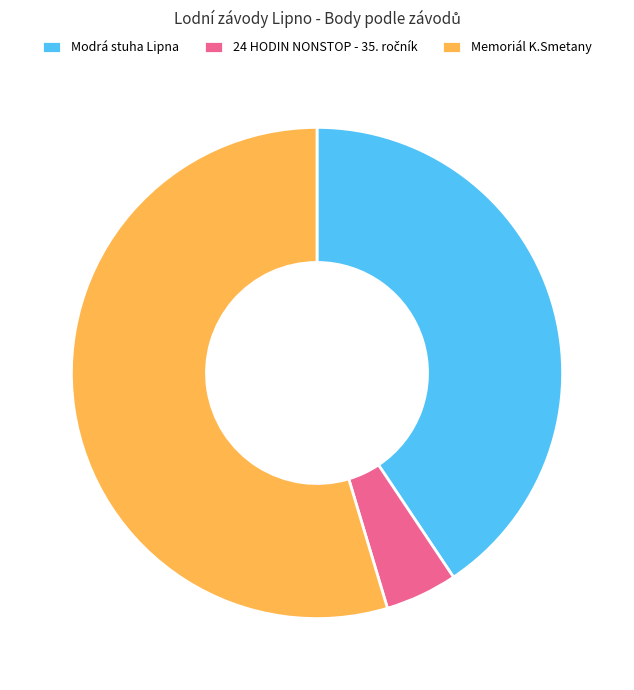

The Memoriál K.Smetany slice represents 43% of the pie. True or false?

False